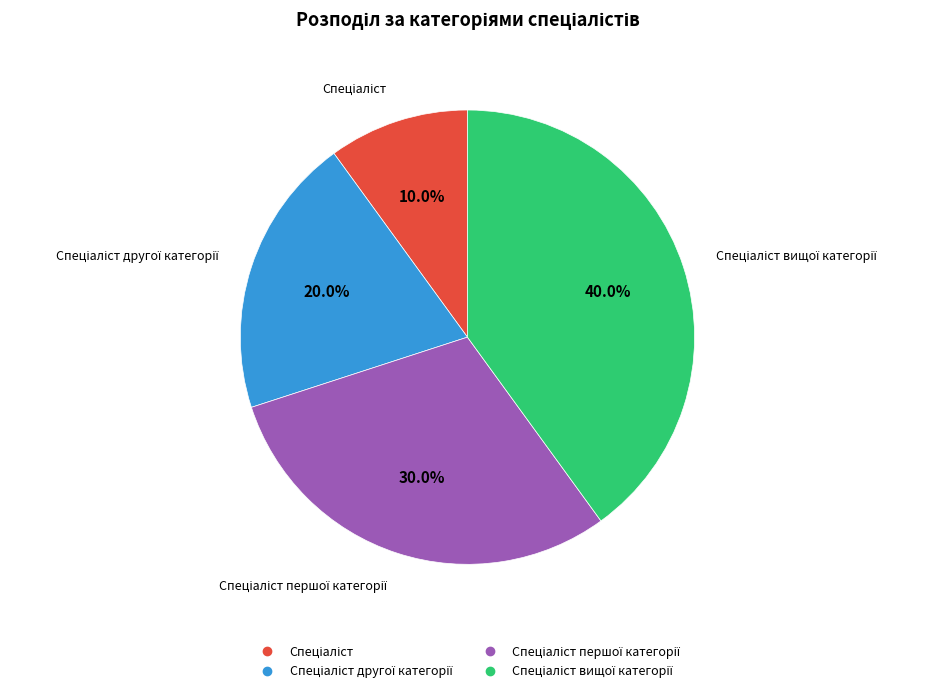

Is there a majority slice in this chart?

No